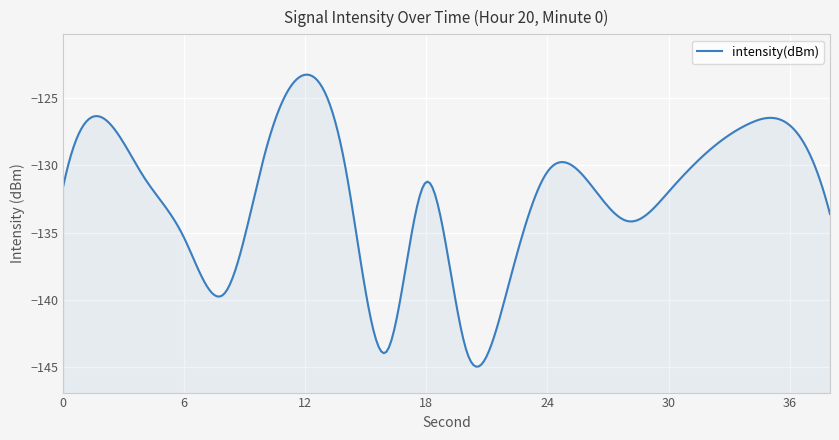

What is the sum of the values at 14 and 6?

-265.7